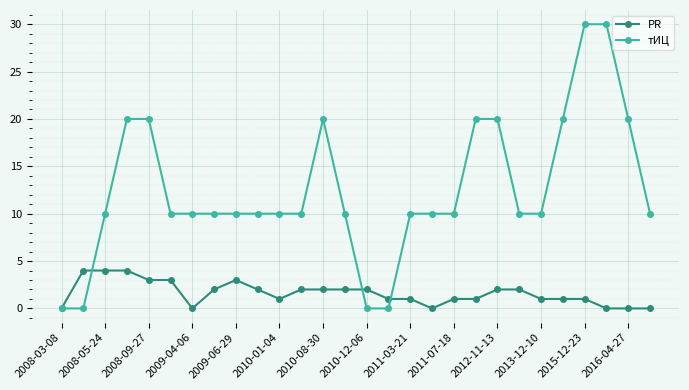

Rank the series by their maximum value, from lowest to highest.

PR, тИЦ